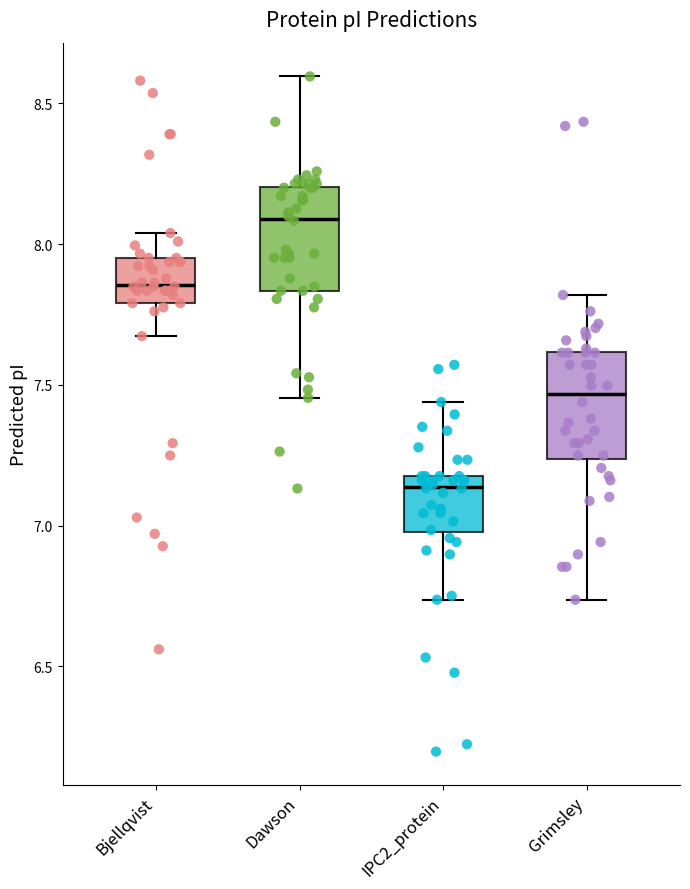

Reading left to right, transcribe this box plot: for each box, give where its median line is, the range the box spans, and where its two whiskers end, as read against the y-axis. The values are not printed on the chart, so give them approximately, as read against the axis.

Bjellqvist: median 7.85, box 7.80 to 7.95, whiskers 7.65 to 8.05
Dawson: median 8.10, box 7.85 to 8.20, whiskers 7.45 to 8.60
IPC2_protein: median 7.15, box 7.00 to 7.20, whiskers 6.75 to 7.45
Grimsley: median 7.45, box 7.25 to 7.60, whiskers 6.75 to 7.80